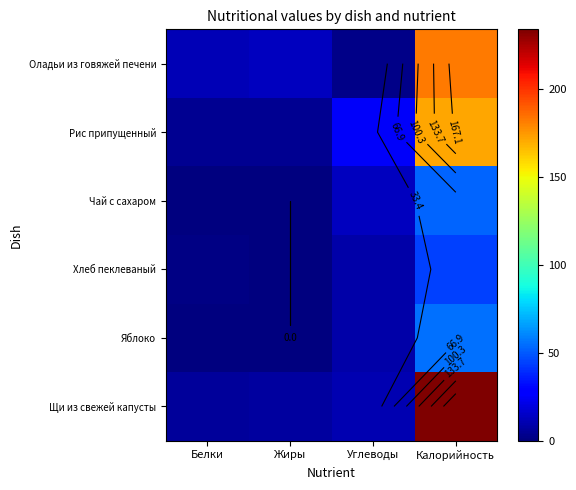

What is the sum of the Хлеб пеклеваный values at Углеводы and Белки?

10.0